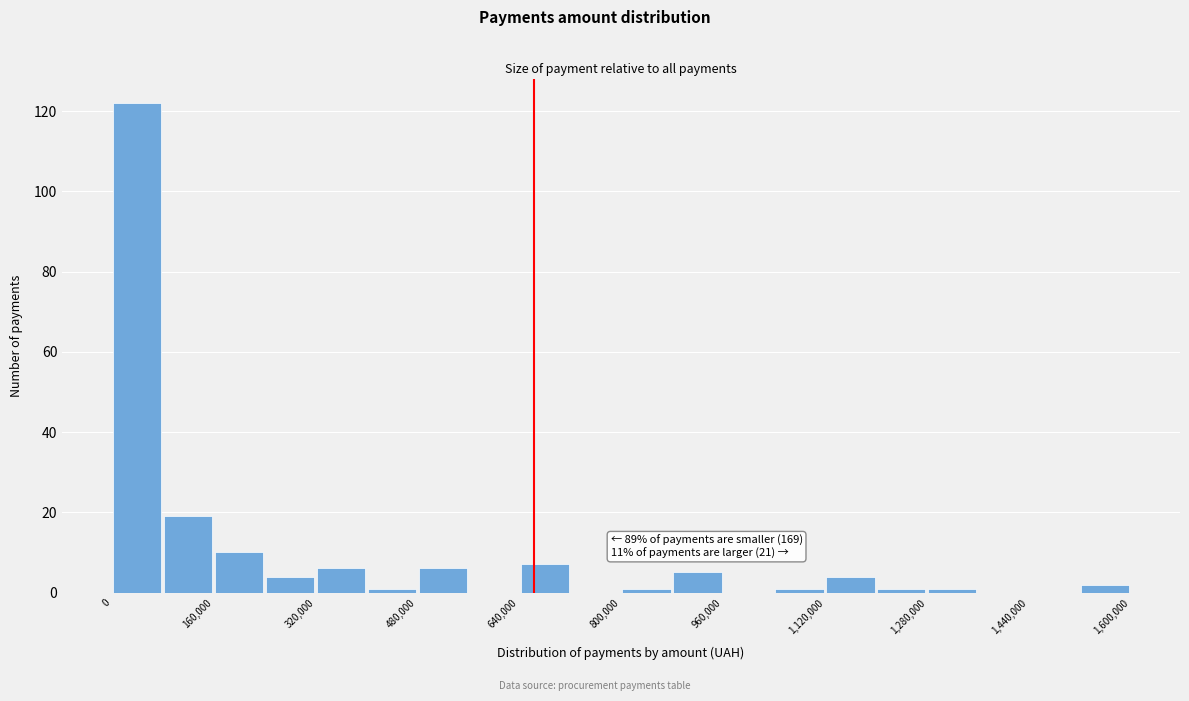

Which range on the x-axis has the tallest bar?

0 to 80000